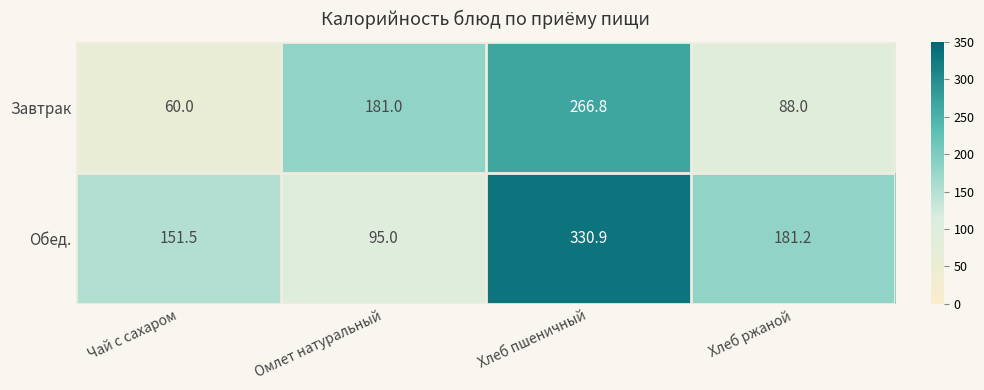

How many categories are shown in the chart?

4